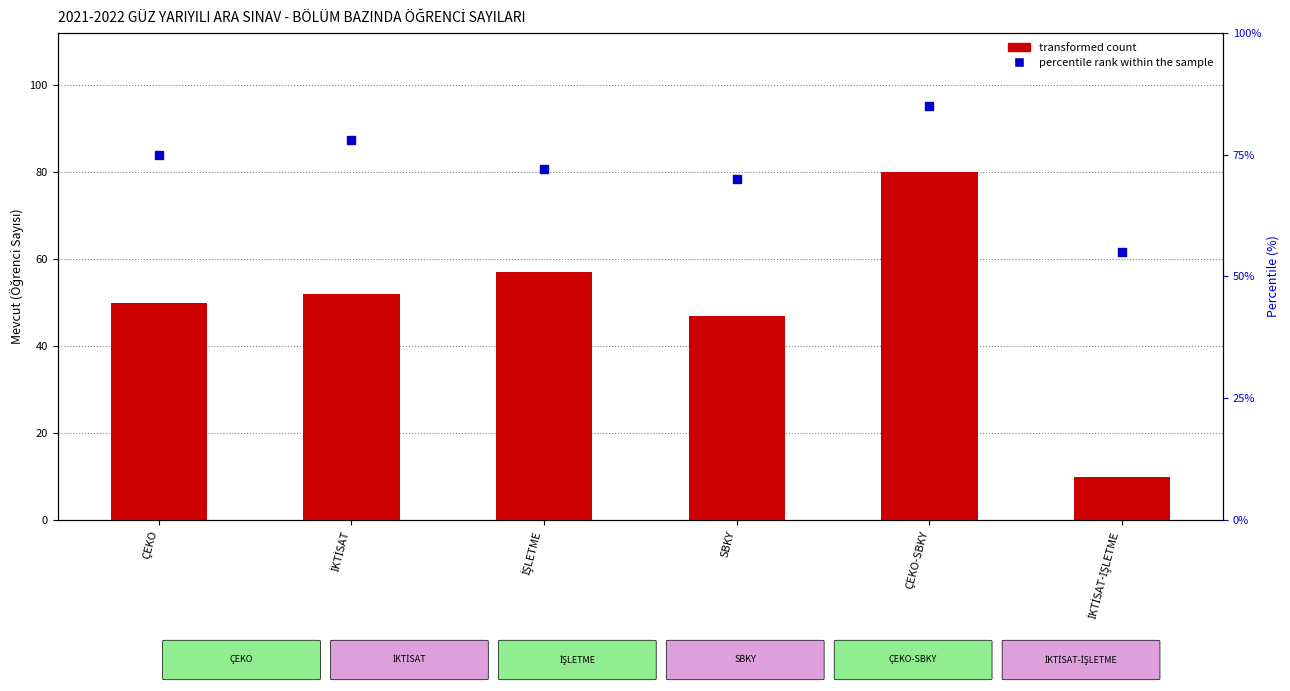

Which series reaches the minimum Y coordinate?

transformed count